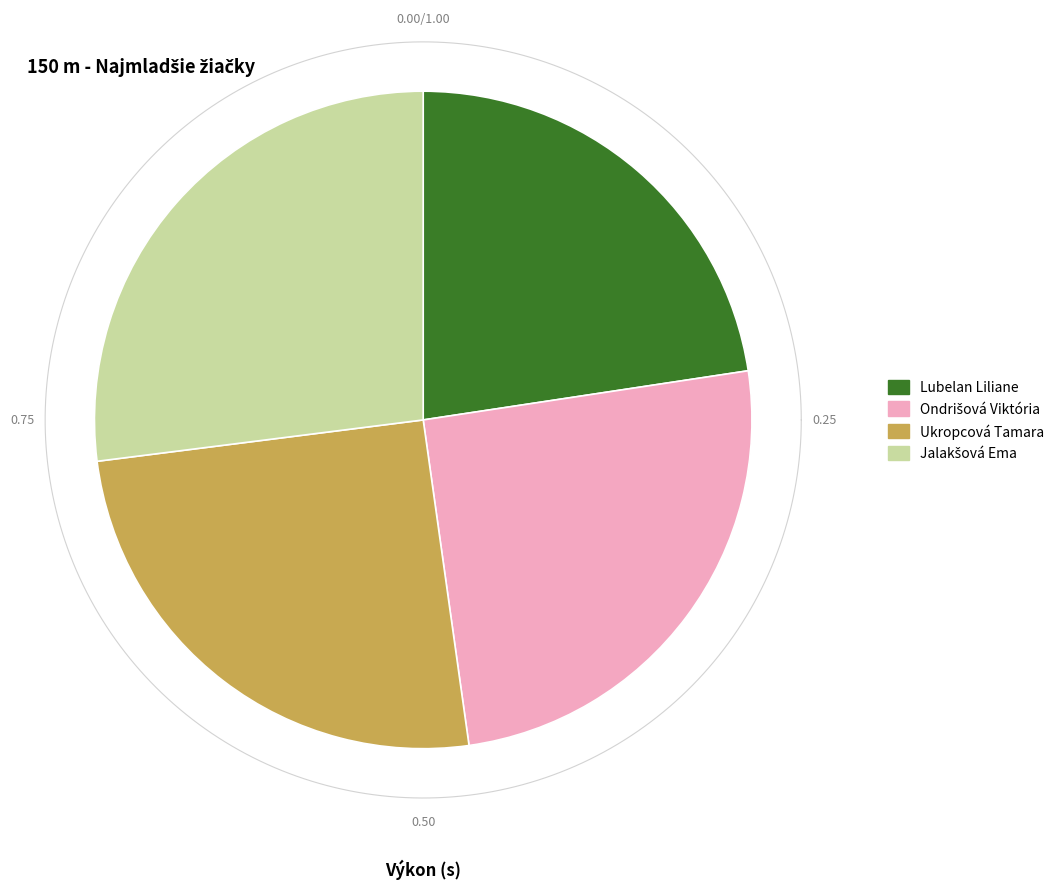

What is the change in value from Lubelan Liliane to Ondrišová Viktória?

+2.8